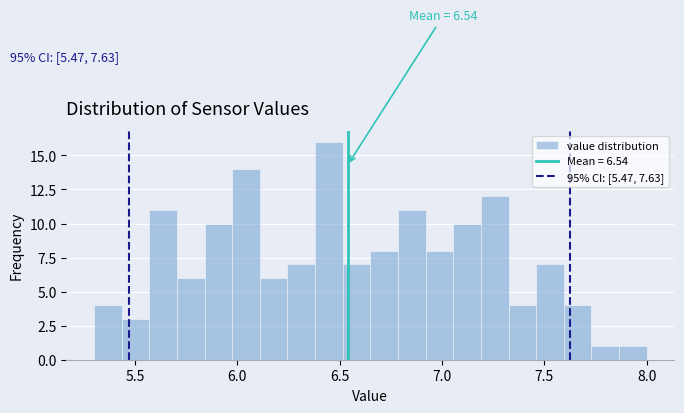

Read against the x-axis, roughly where is the centre of the tallest bar?

6.45